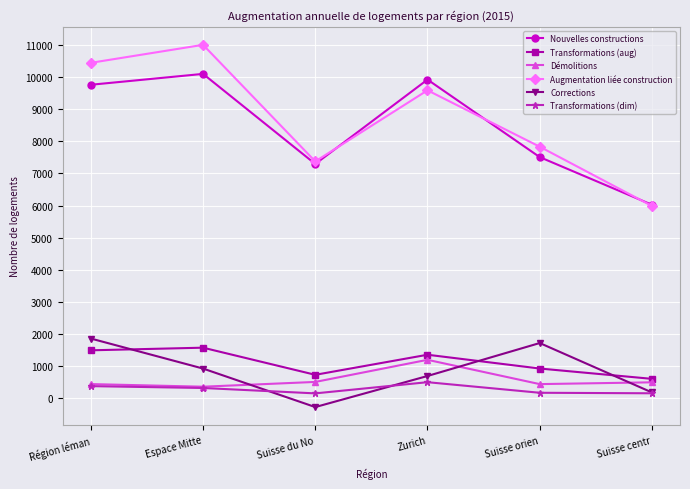

What is the smallest value displayed?

-284